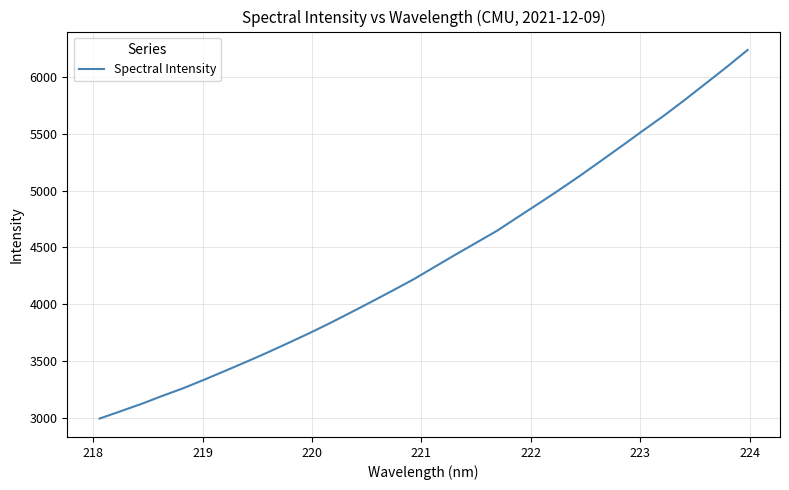

What is the greatest value displayed?

6234.8